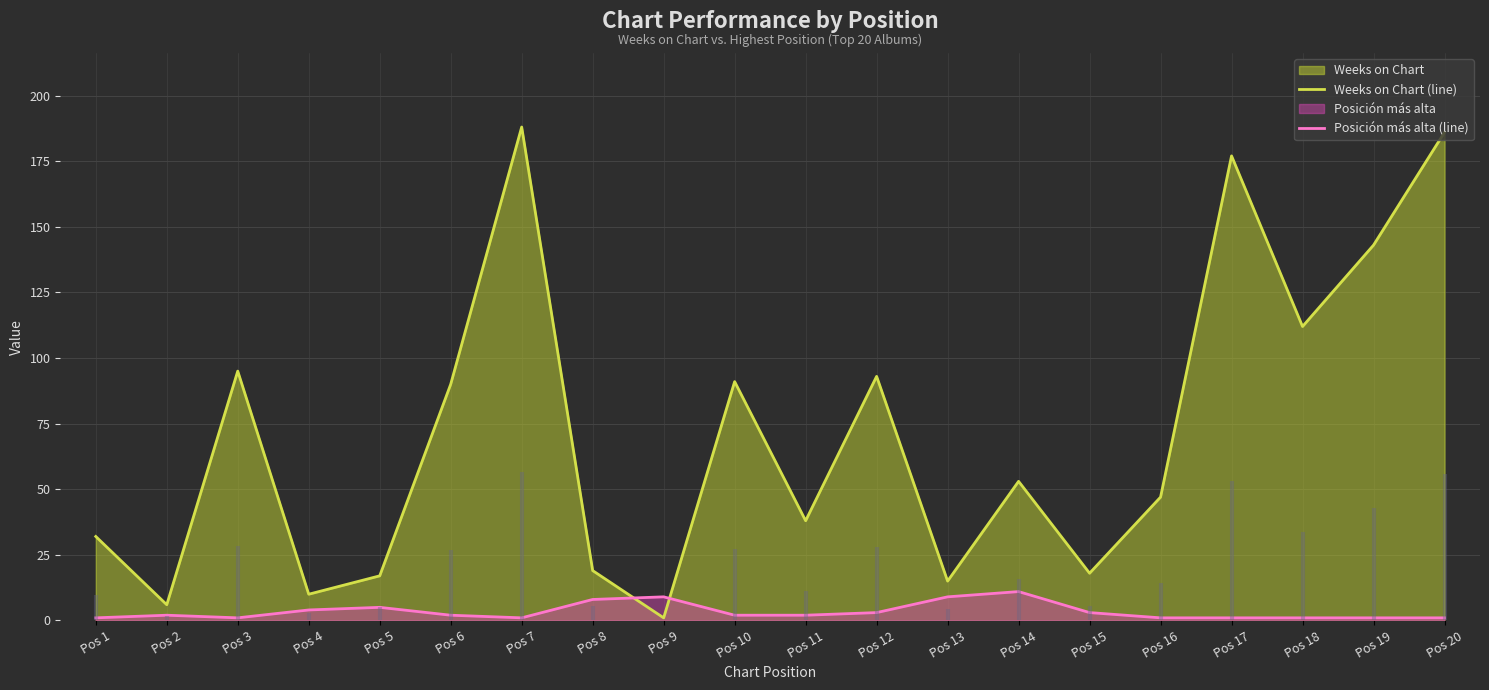

Is it true that Weeks on Chart (line) equals 47 at Pos 16?

True